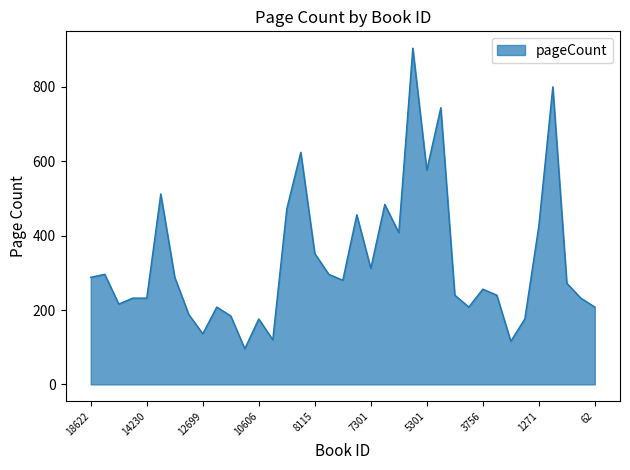

What is the greatest value displayed?

904